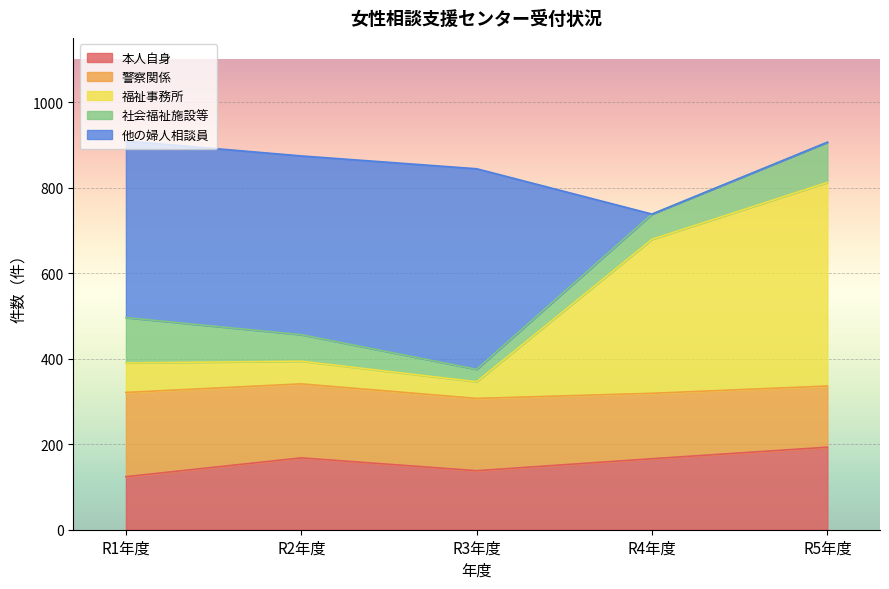

What is the label of the 4th point from the left?

R4年度